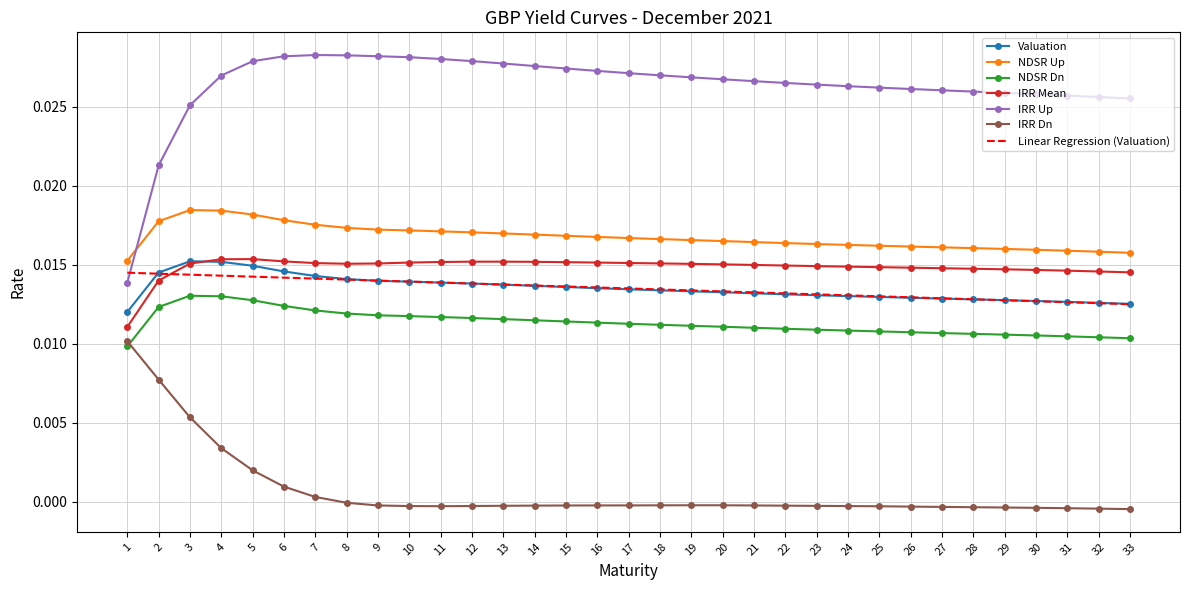

Count the NDSR Up values in the range 0 to 1.

33